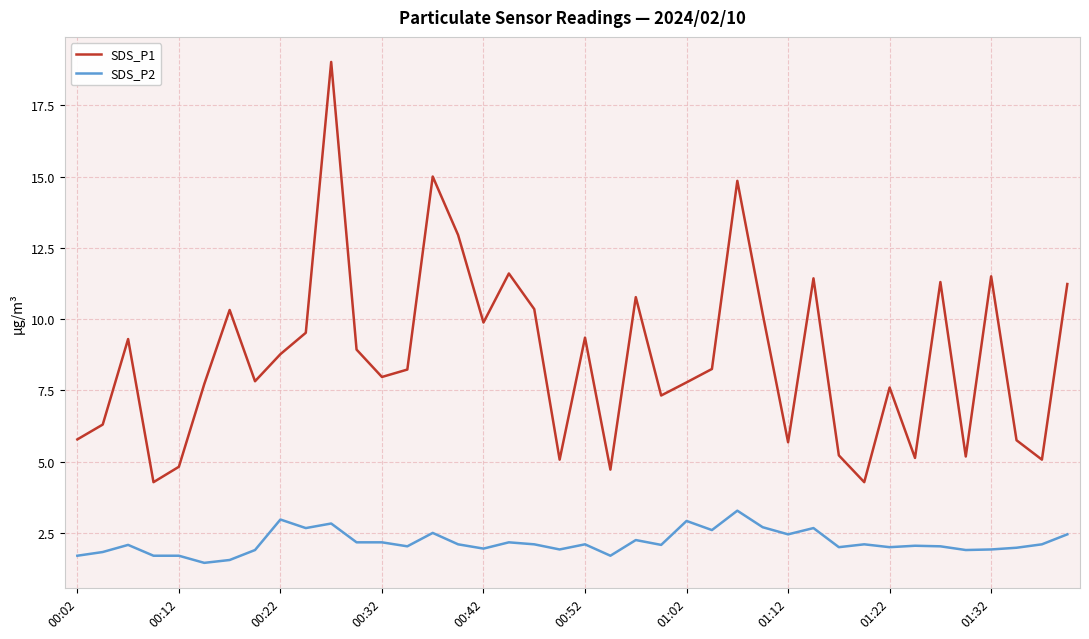

Which series has the largest range (max minus min)?

SDS_P1